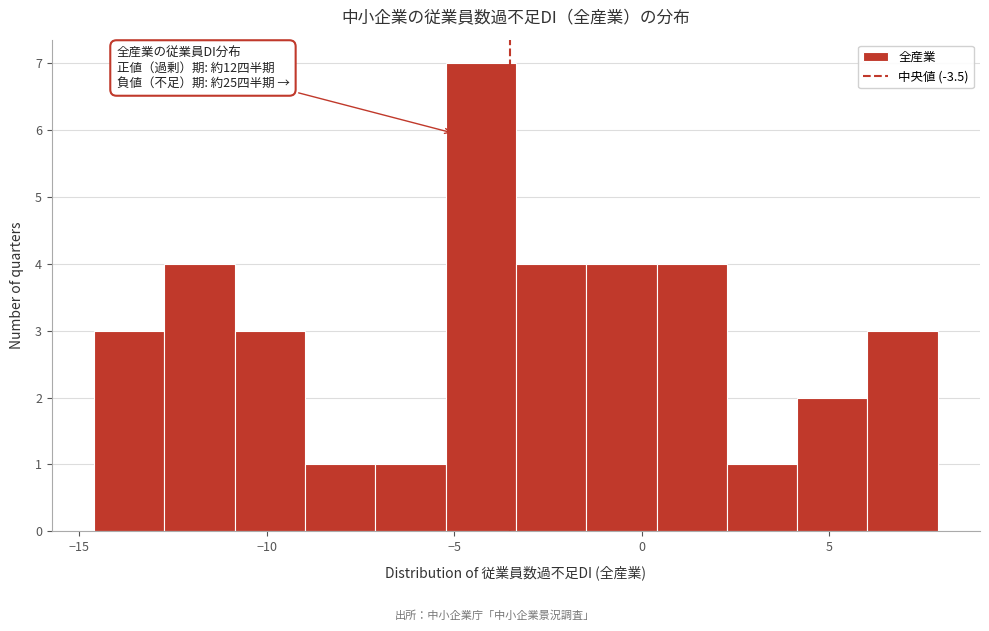

Around what value on the x-axis is the tallest bar? Give the approximate position of its centre, as read against the axis.

-4.5